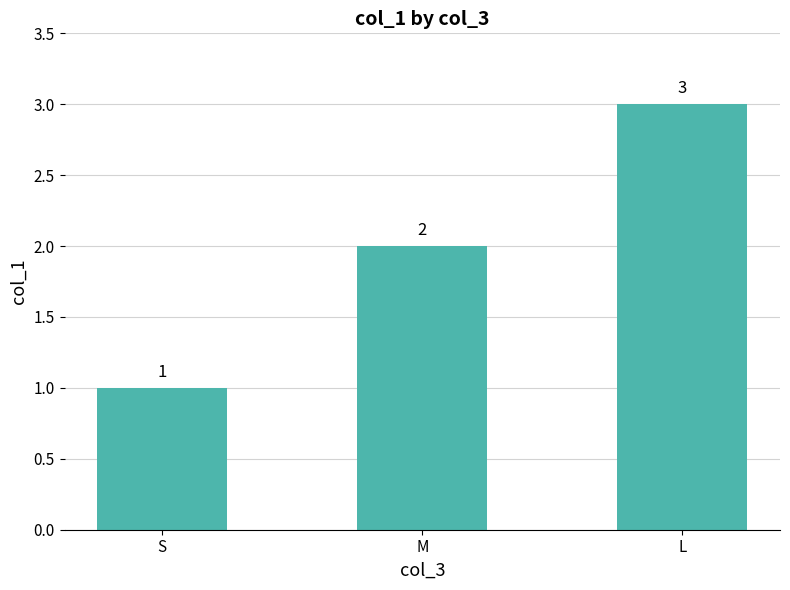

How many bars are there in total?

3